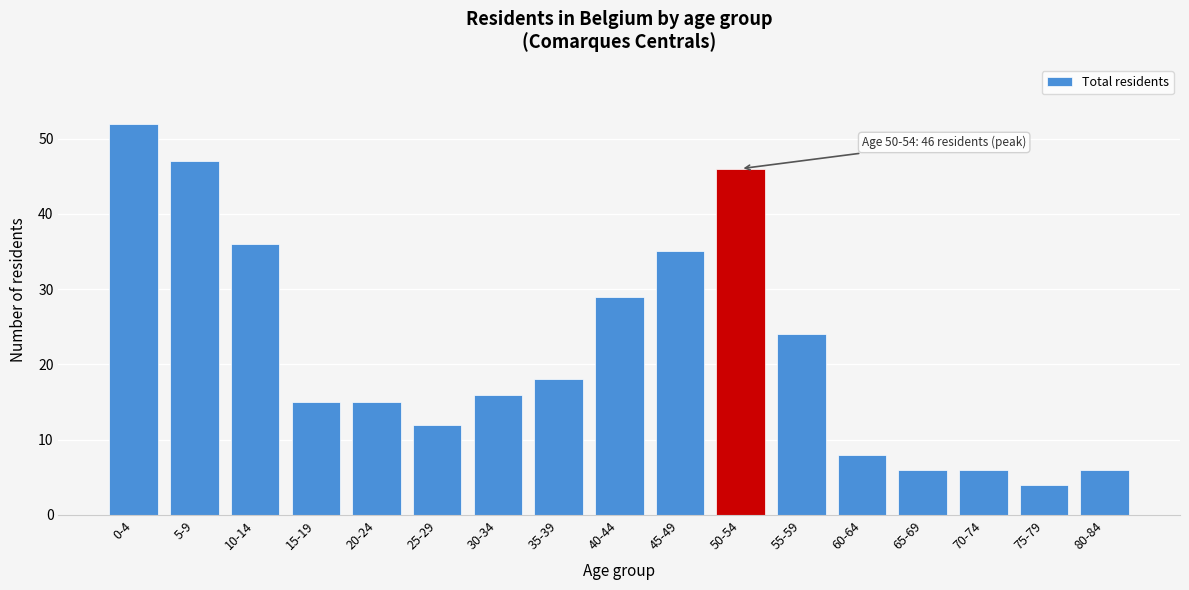

Reading left to right, transcribe all the data shown in this chart.

52	47	36	15	15	12	16	18	29	35	46	24	8	6	6	4	6